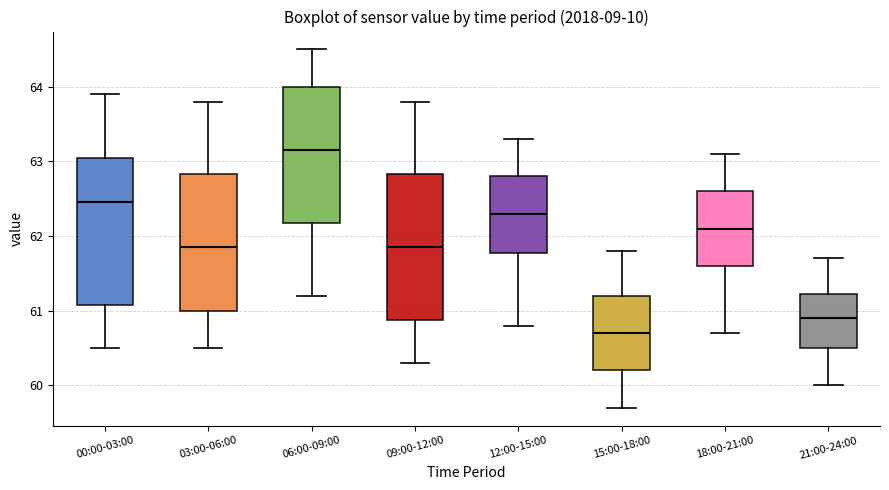

Where does the lower whisker of the box for 03:00-06:00 end on the y-axis? The values are not printed on the chart, so give them approximately, as read against the axis.

60.5